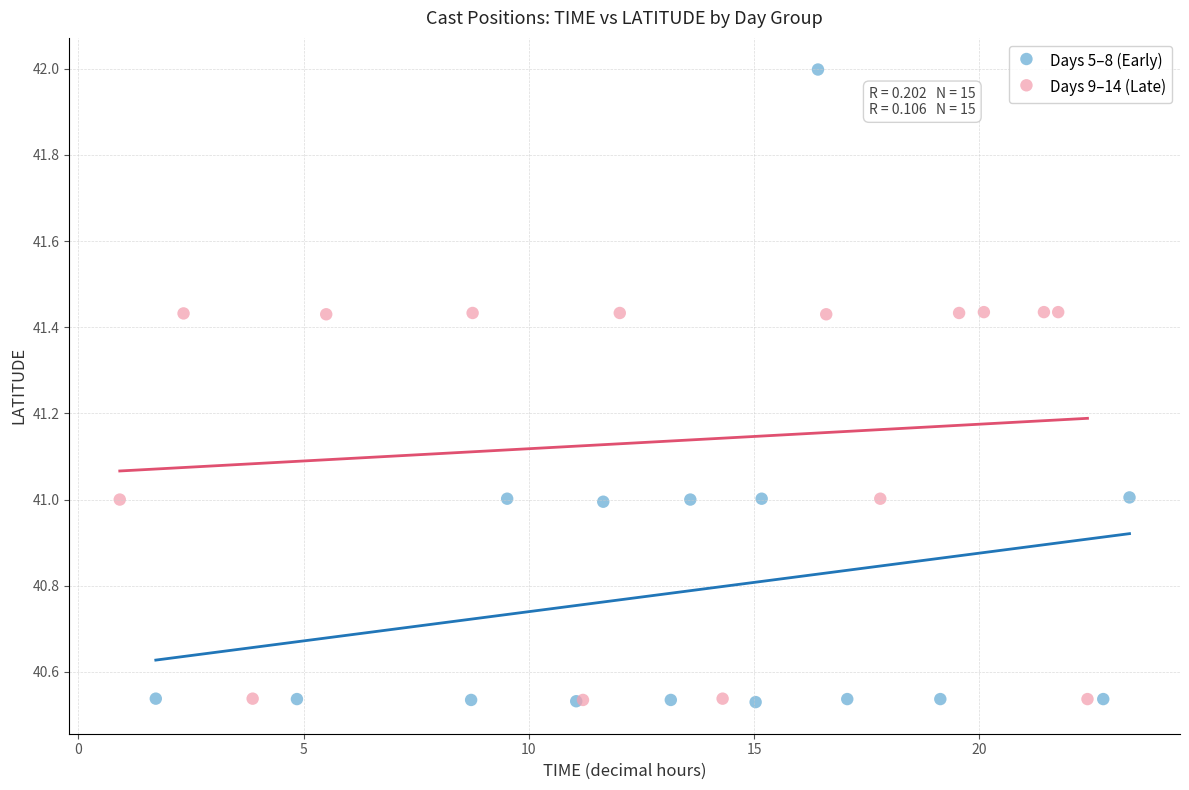

Which series contains the highest Y value?

Days 5–8 (Early)